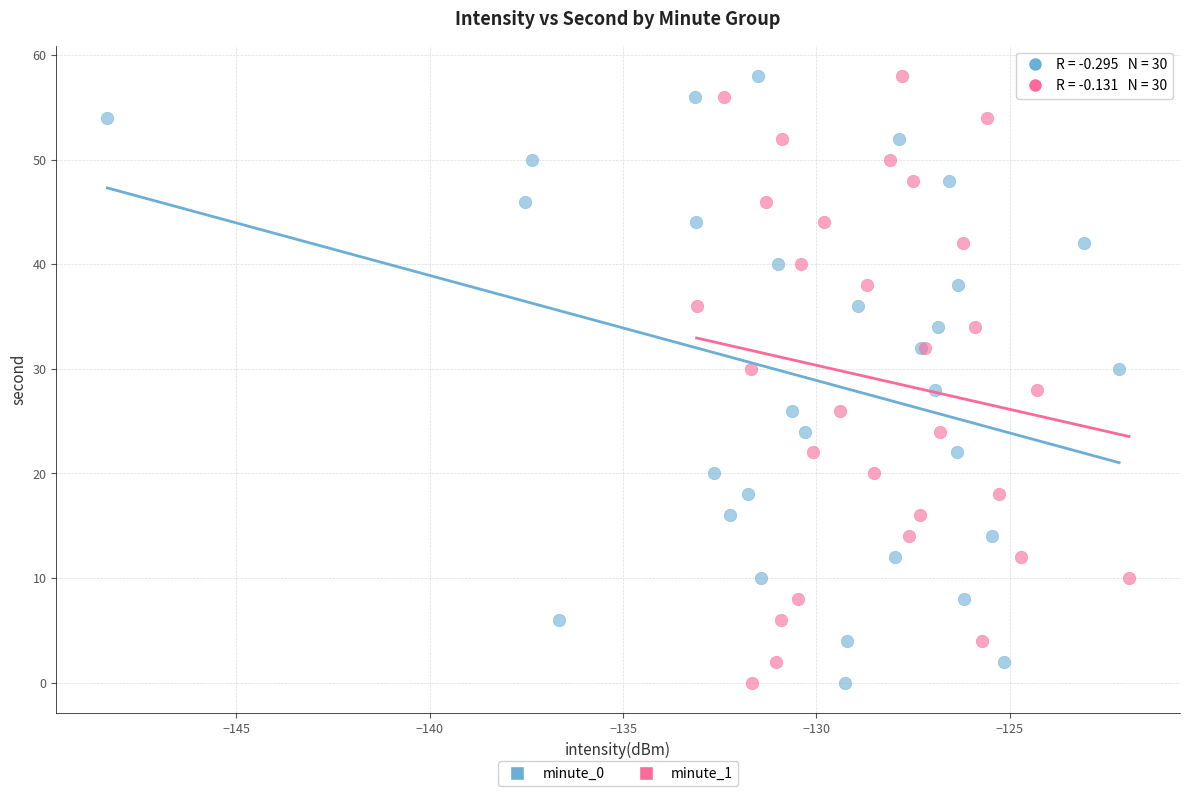

What are all the series names shown in the legend?

minute_0, minute_1